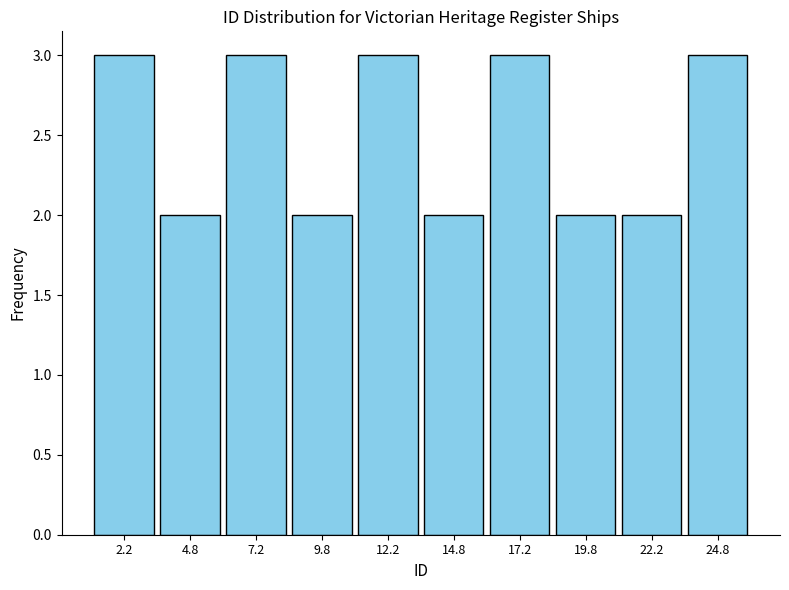

Reading left to right, list every bar in this chart as the range it spans on the x-axis followed by its height. The values are not printed on the chart, so give them approximately, as read against the axis.

1.0 to 3.5: 3
3.5 to 6.0: 2
6.0 to 8.5: 3
8.5 to 11.0: 2
11.0 to 13.5: 3
13.5 to 16.0: 2
16.0 to 18.5: 3
18.5 to 21.0: 2
21.0 to 23.5: 2
23.5 to 26.0: 3